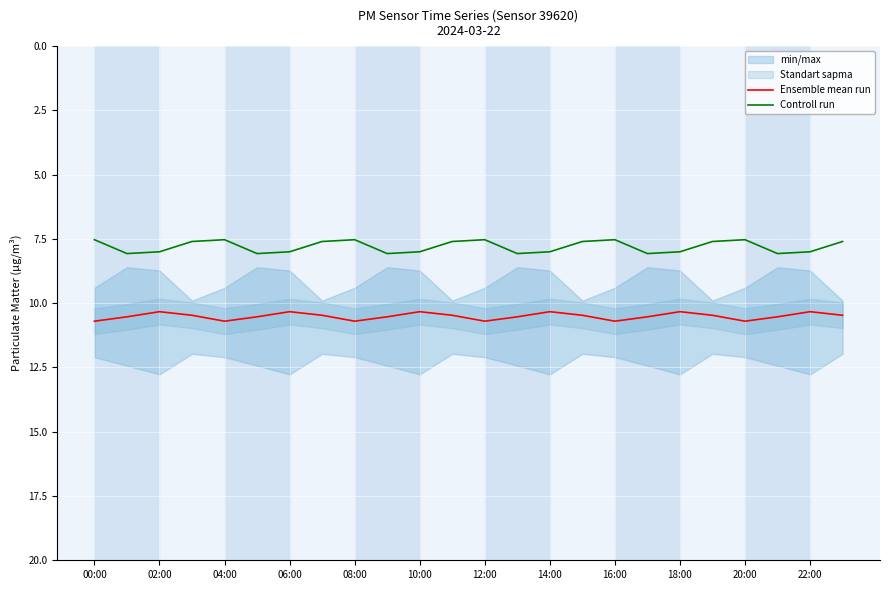

What is the minimum value for Ensemble mean run?

10.3